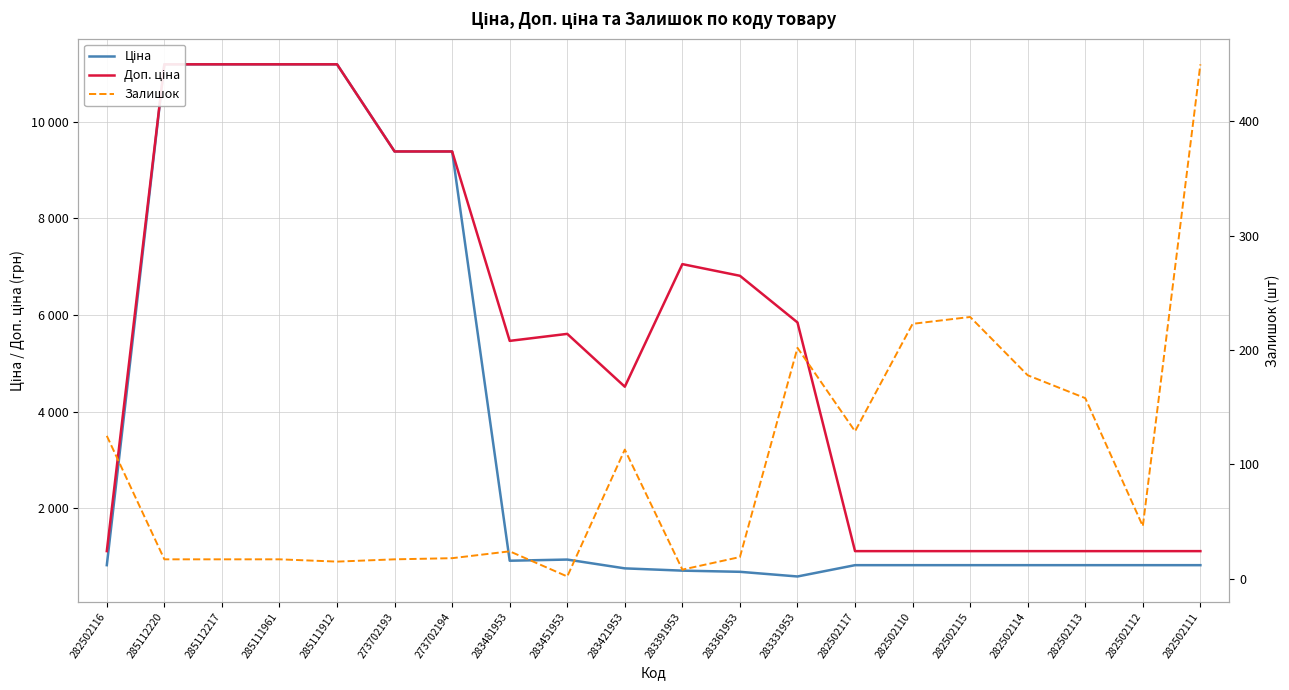

Does the chart display data point markers on the line(s)?

No